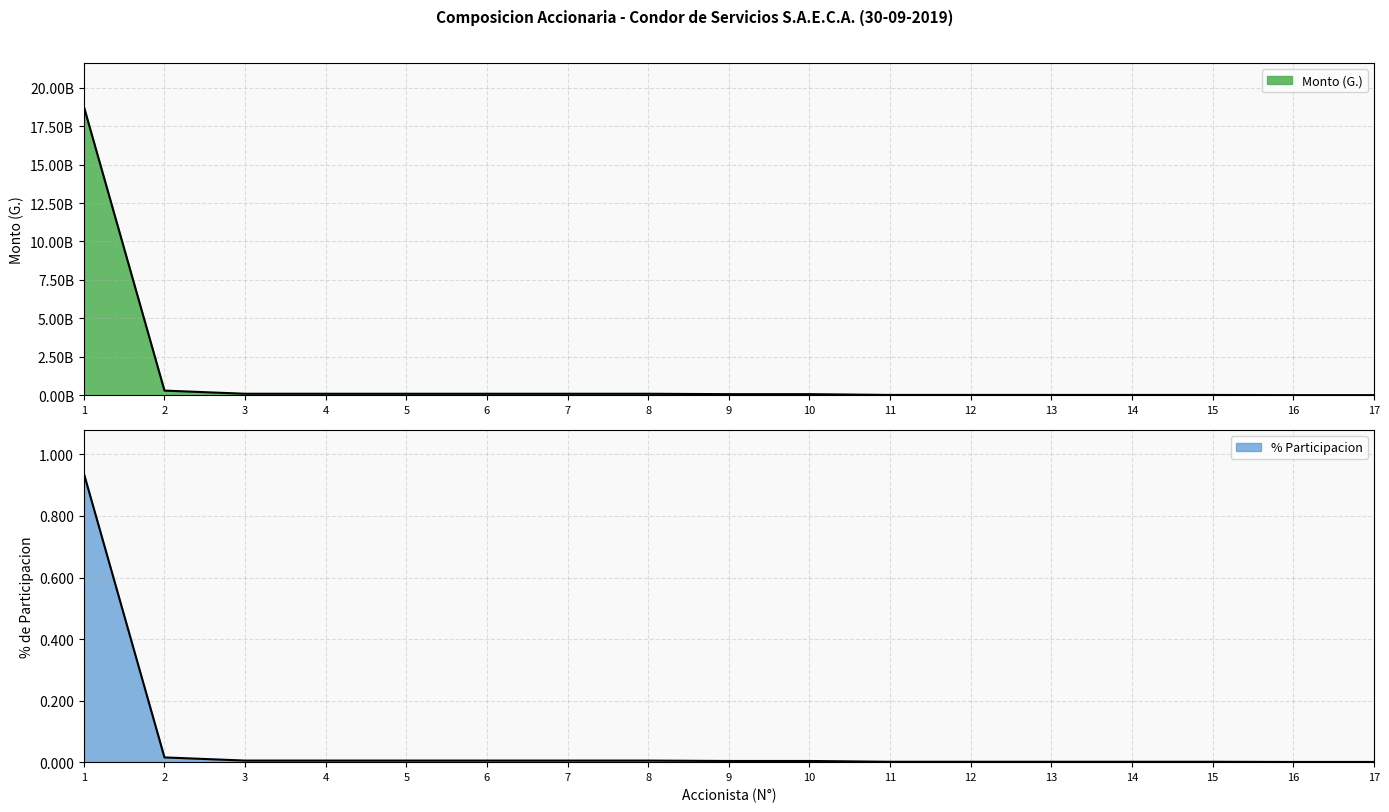

True or false: Monto (G.) and % Participacion cross at least once.

False